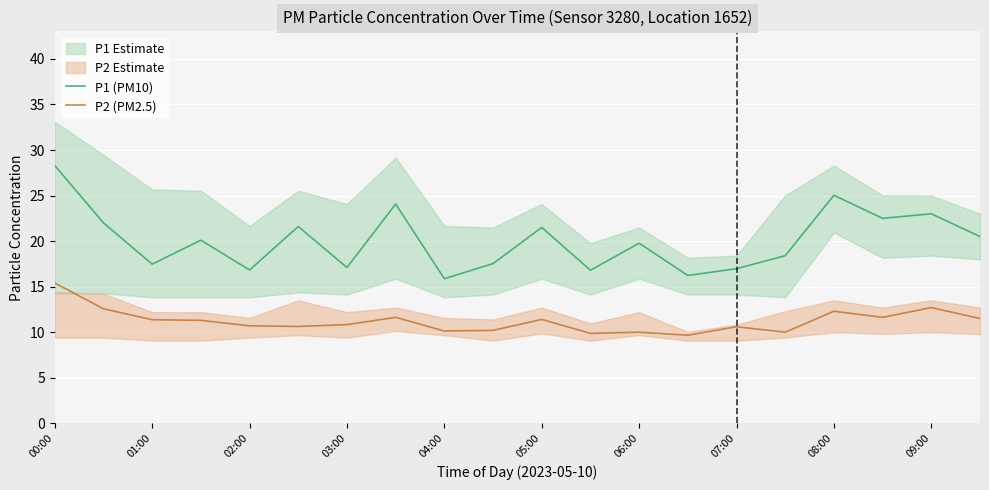

Rank the series by their maximum value, from highest to lowest.

P1 (PM10), P2 (PM2.5)